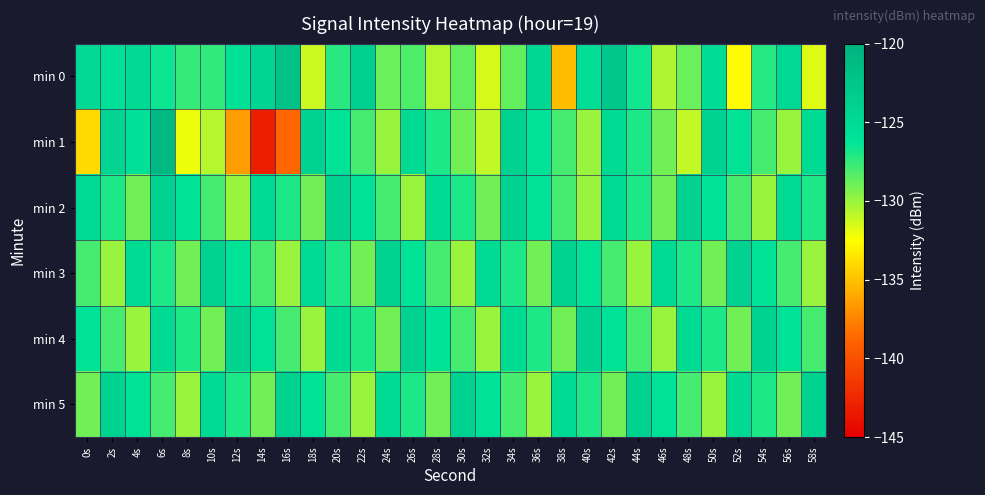

At which category is the sum across all series the highest?

6s